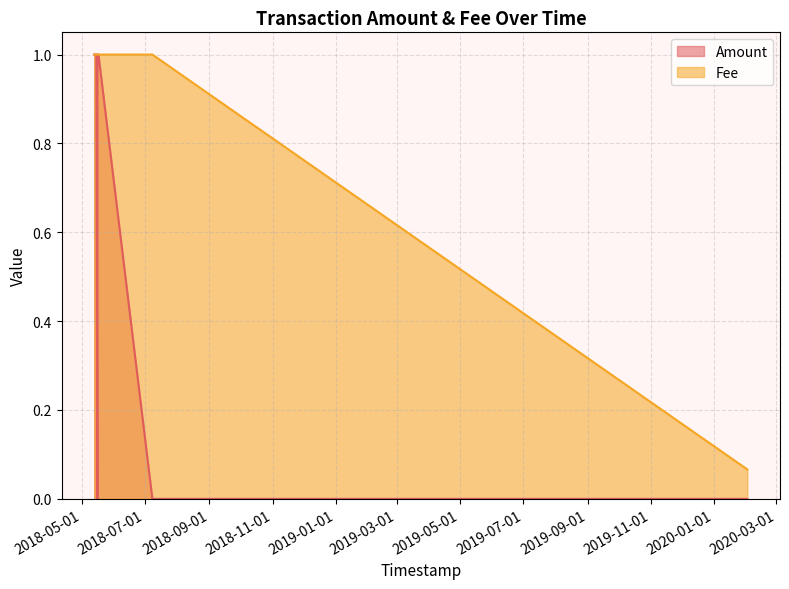

Is the value of Fee at 2018-05-15 greater than the value of Amount at 2018-05-13?

No